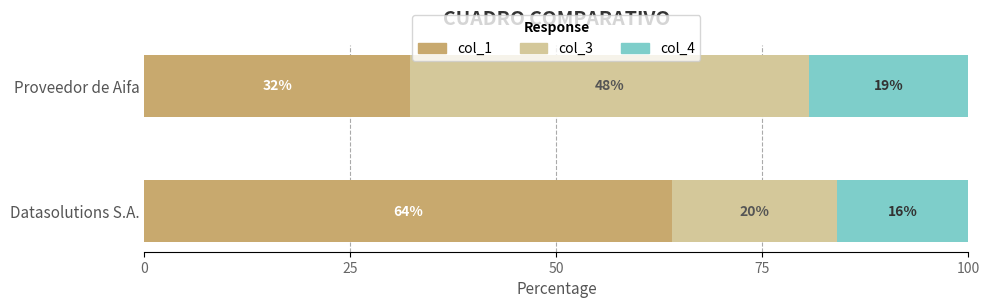

What is the total value across all series at Datasolutions S.A.?

100.0